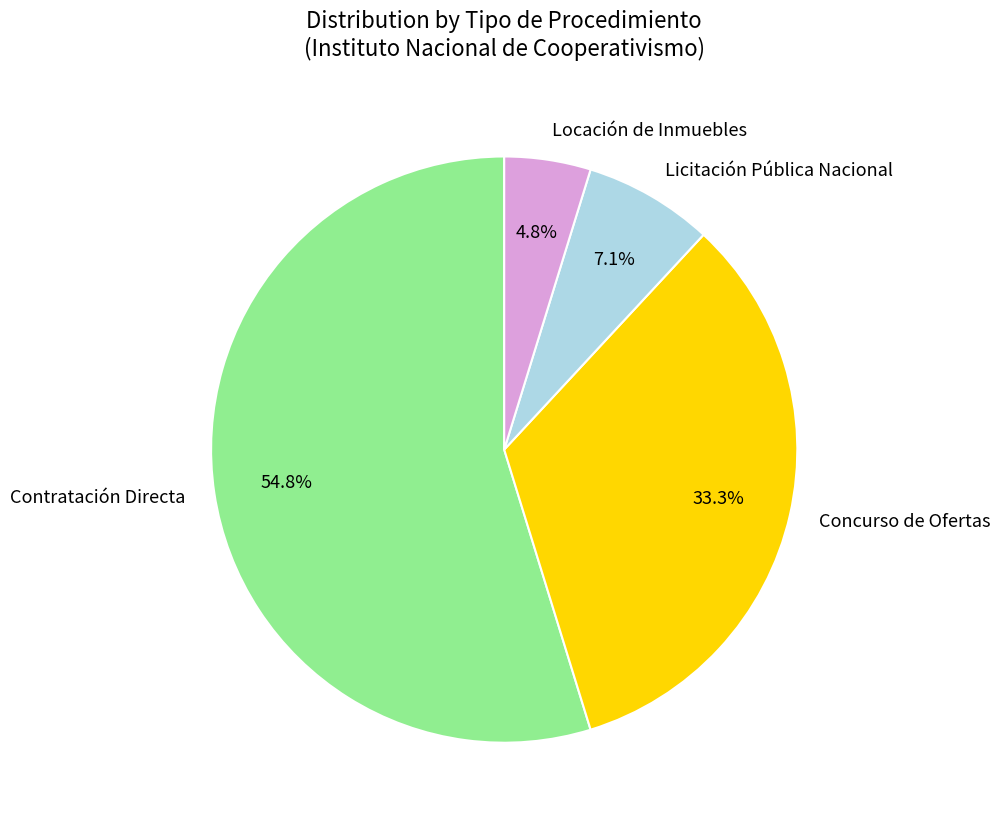

To the nearest percent, what percentage of the pie is Contratación Directa?

55%